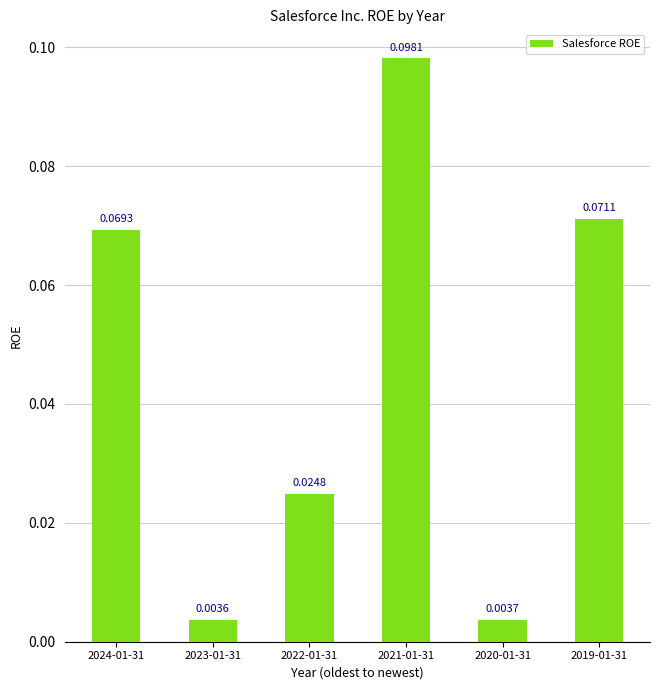

What position from the right is 2023-01-31?

5